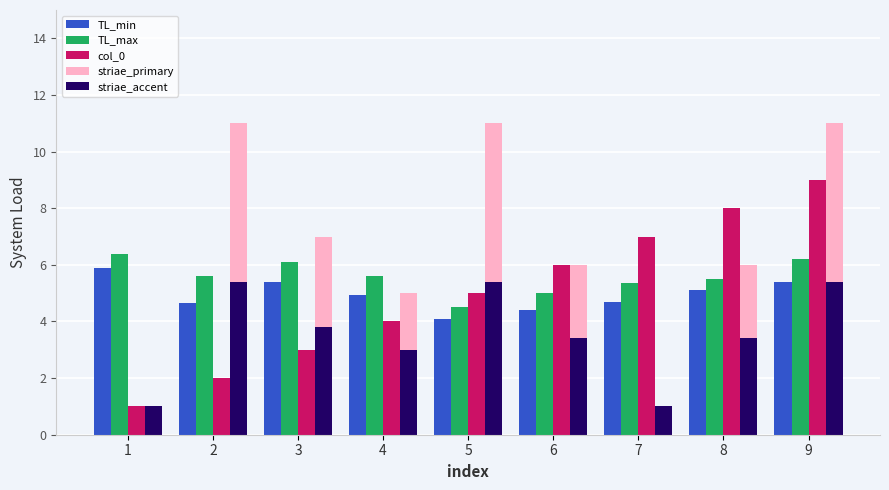

What is the total value across all series at 6?

24.8